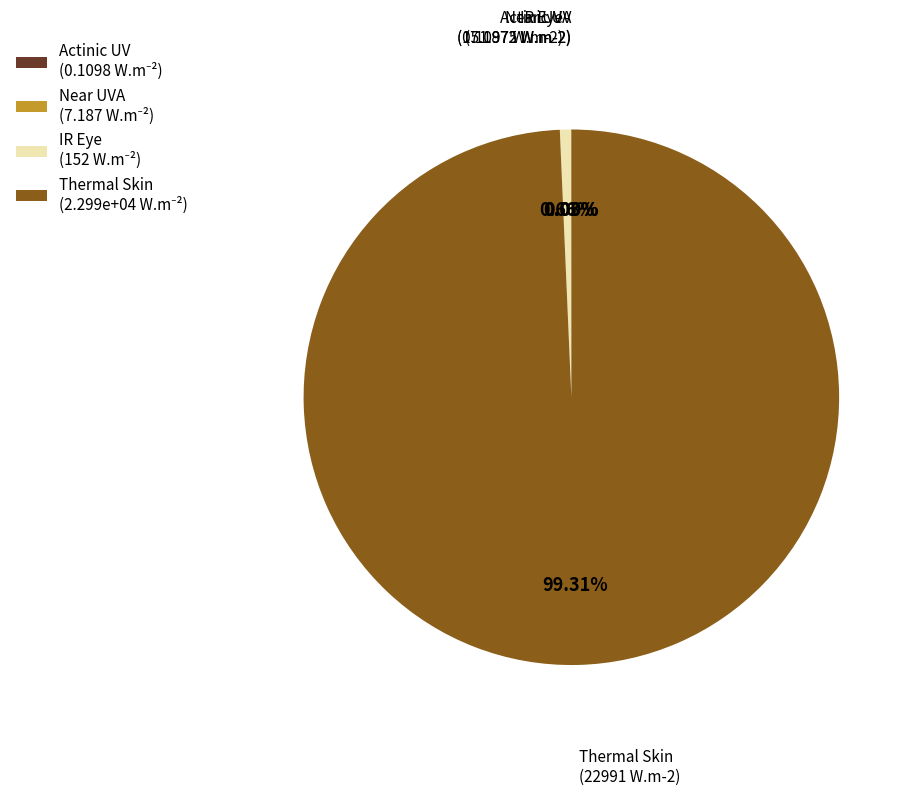

Is there any slice that represents more than half of the pie?

Yes